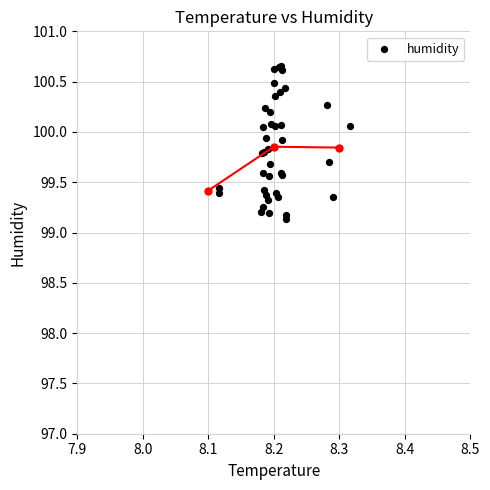

What Y value in the scatter plot is closest to 99?

99.1